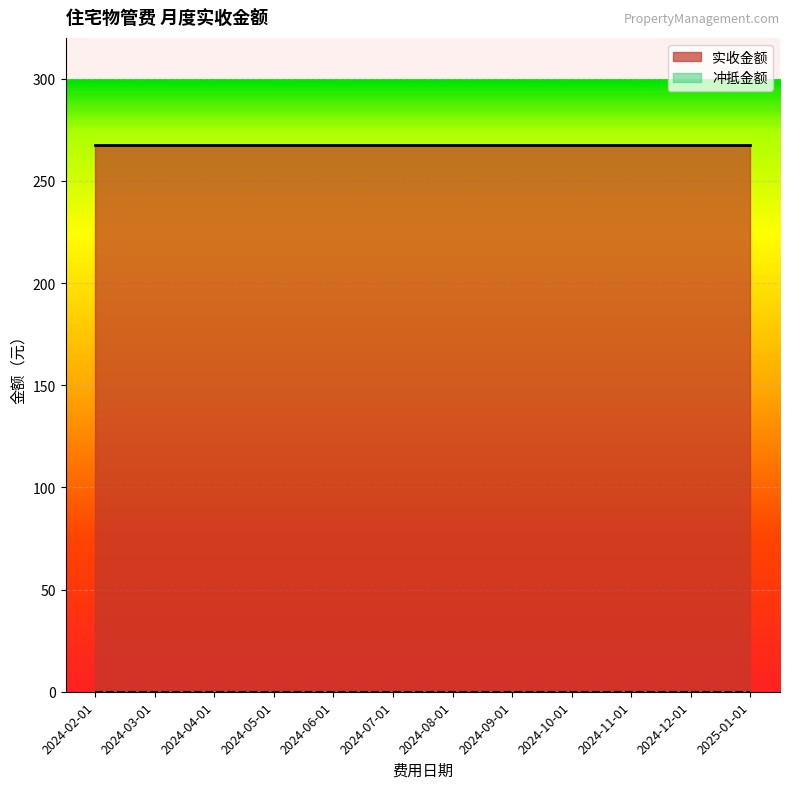

How many lines are shown in the chart?

2